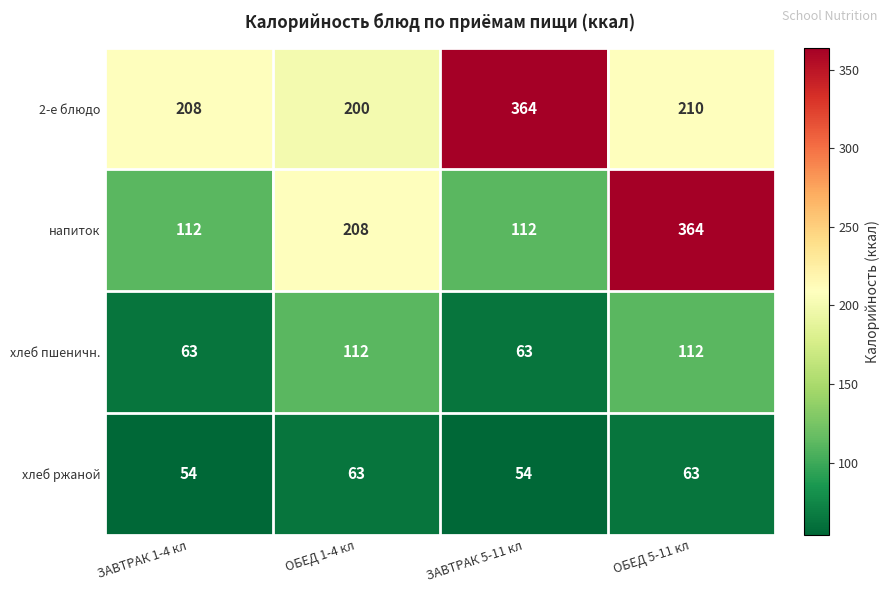

The хлеб ржаной series shows 54 at ЗАВТРАК 5-11 кл. True or false?

True